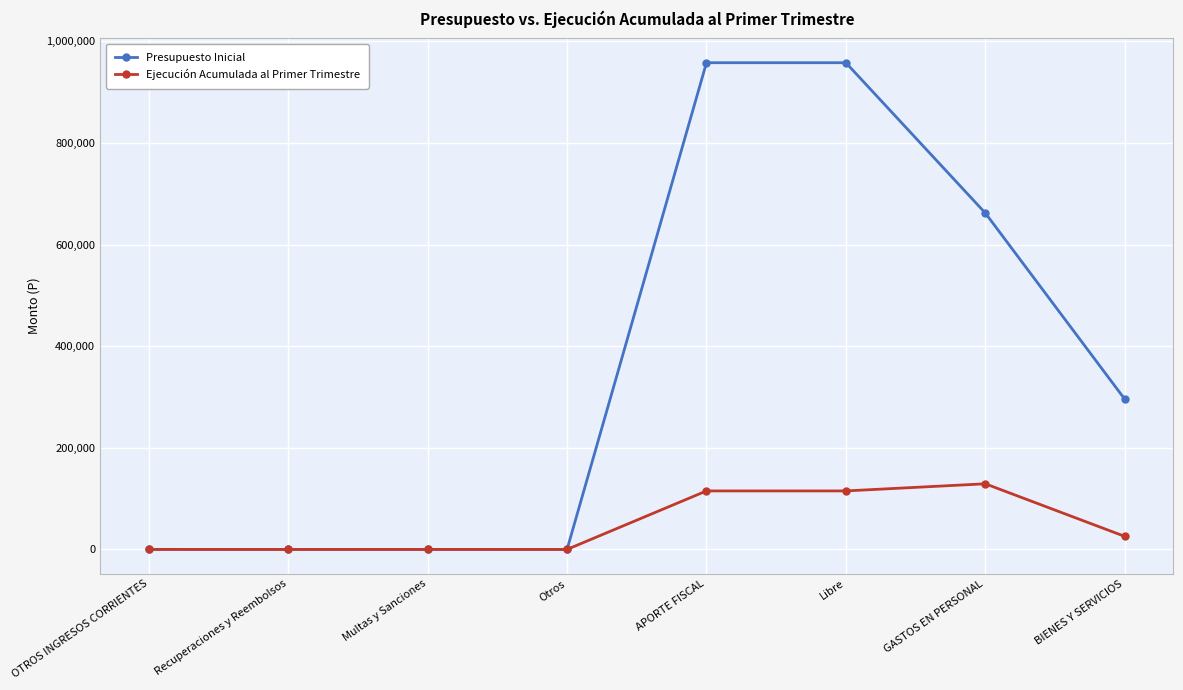

What is the label of the 4th point from the right?

APORTE FISCAL